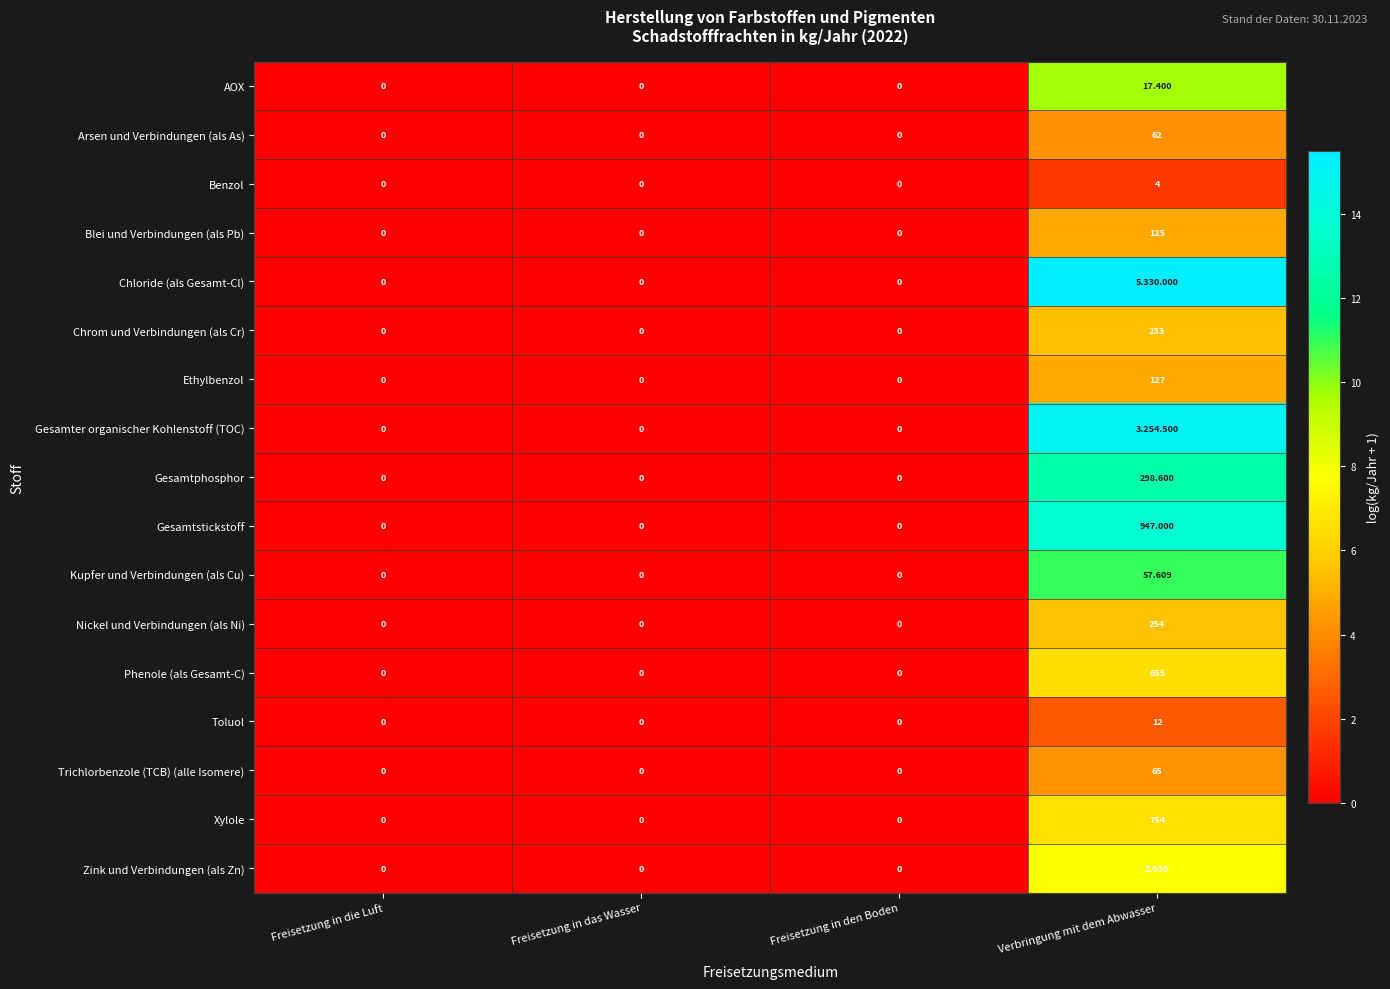

Which category has the highest value in the Zink und Verbindungen (als Zn) series?

Verbringung mit dem Abwasser